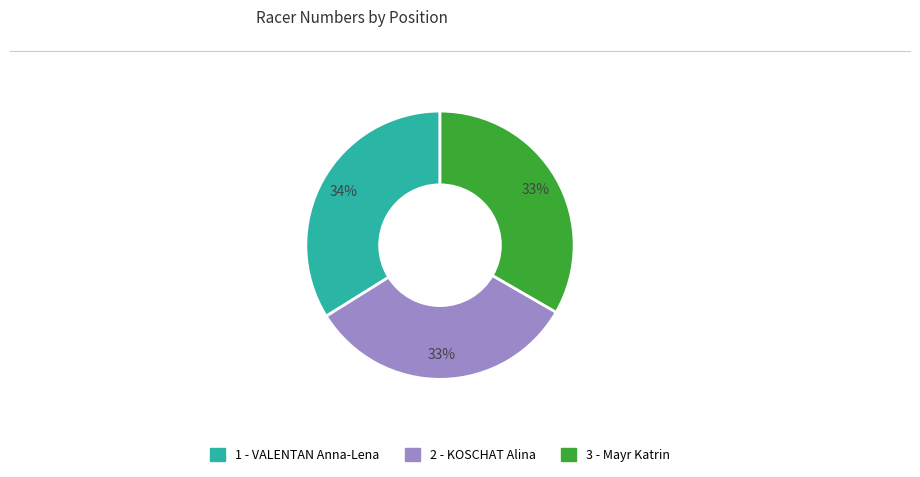

What is the ratio of the value at 3 - Mayr Katrin to the value at 2 - KOSCHAT Alina?

1.0